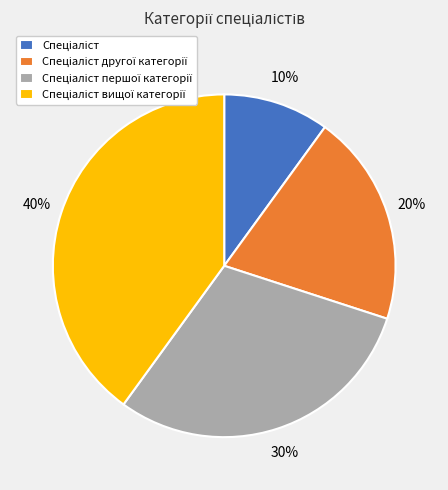

To the nearest percent, what is the difference between the largest and smallest slice percentages?

30%